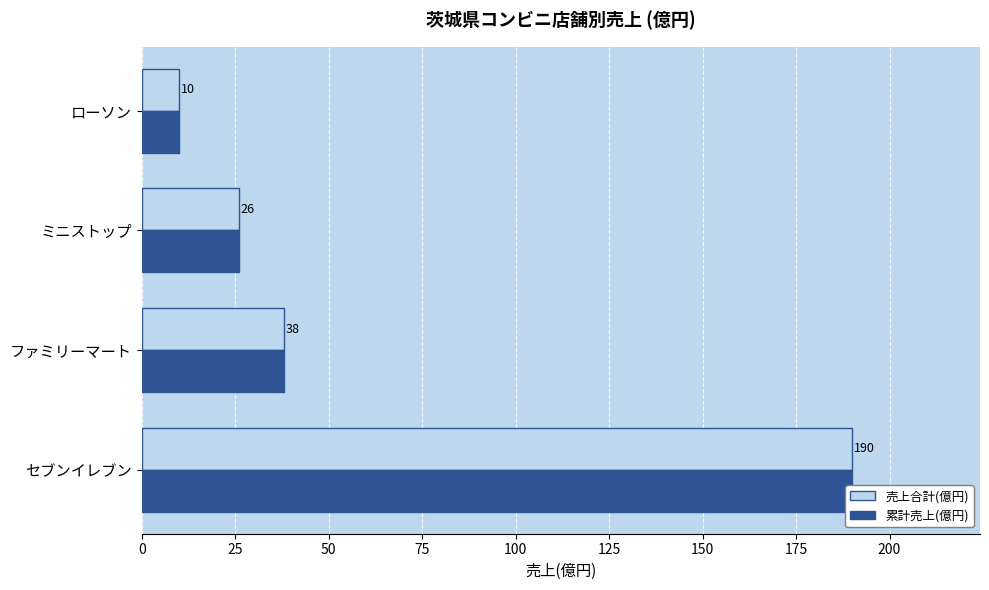

Between ファミリーマート and ミニストップ, which series saw the biggest shift?

売上合計(億円)